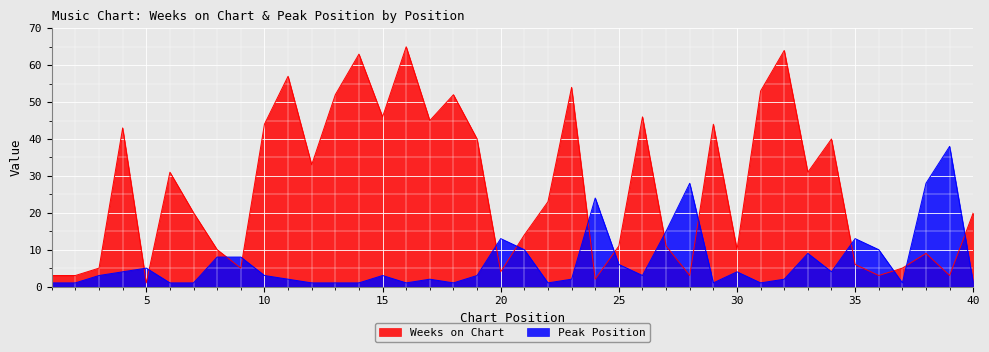

List the series in order of their peak value, lowest first.

Peak Position, Weeks on Chart